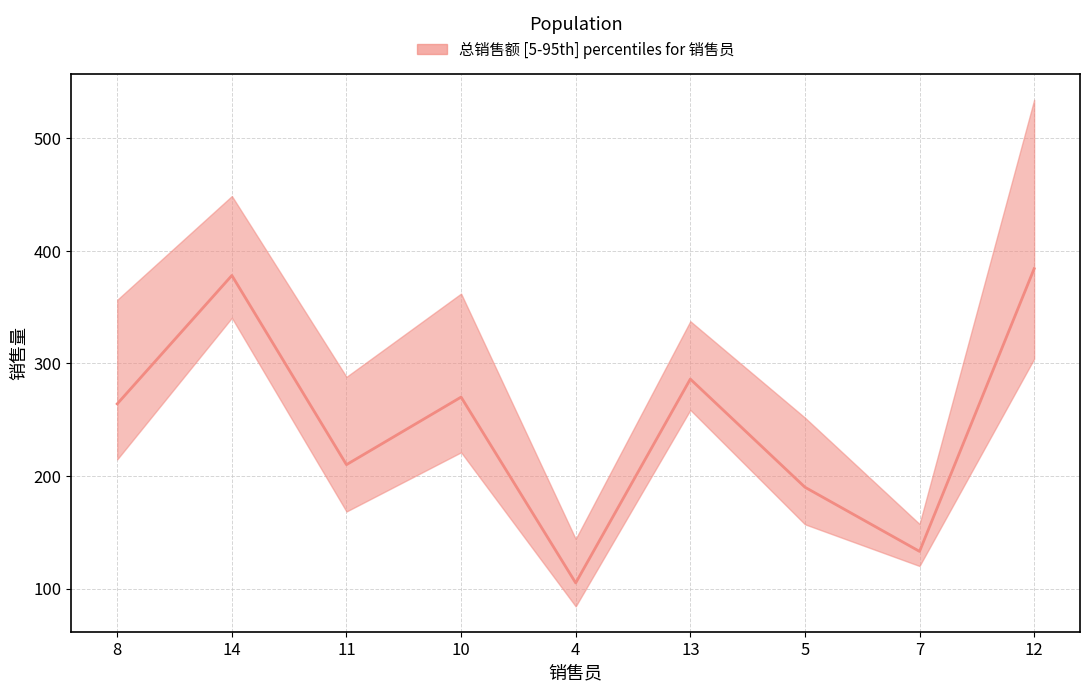

True or false: the data shows 88 at 7.

False